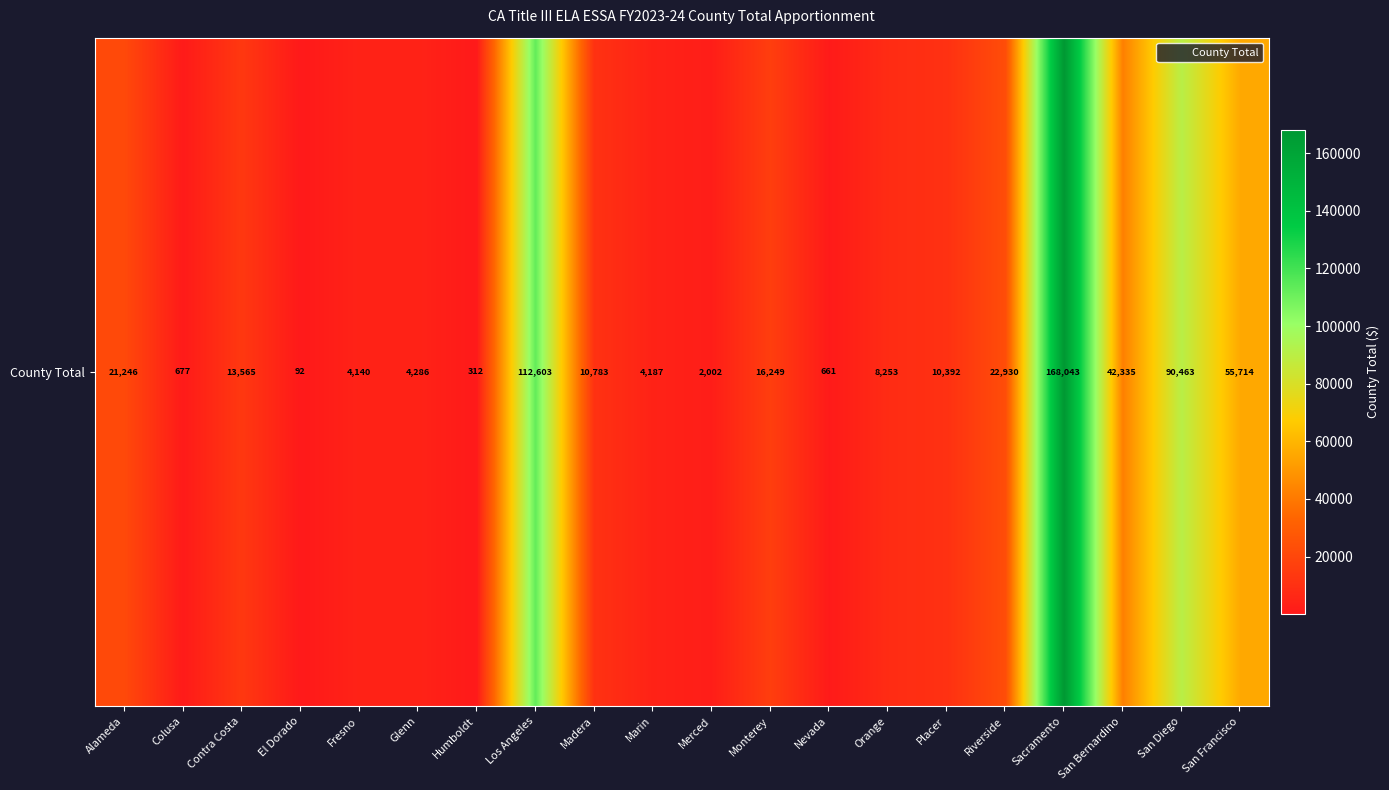

Rank the categories by value from lowest to highest.

El Dorado, Humboldt, Nevada, Colusa, Merced, Fresno, Marin, Glenn, Orange, Placer, Madera, Contra Costa, Monterey, Alameda, Riverside, San Bernardino, San Francisco, San Diego, Los Angeles, Sacramento